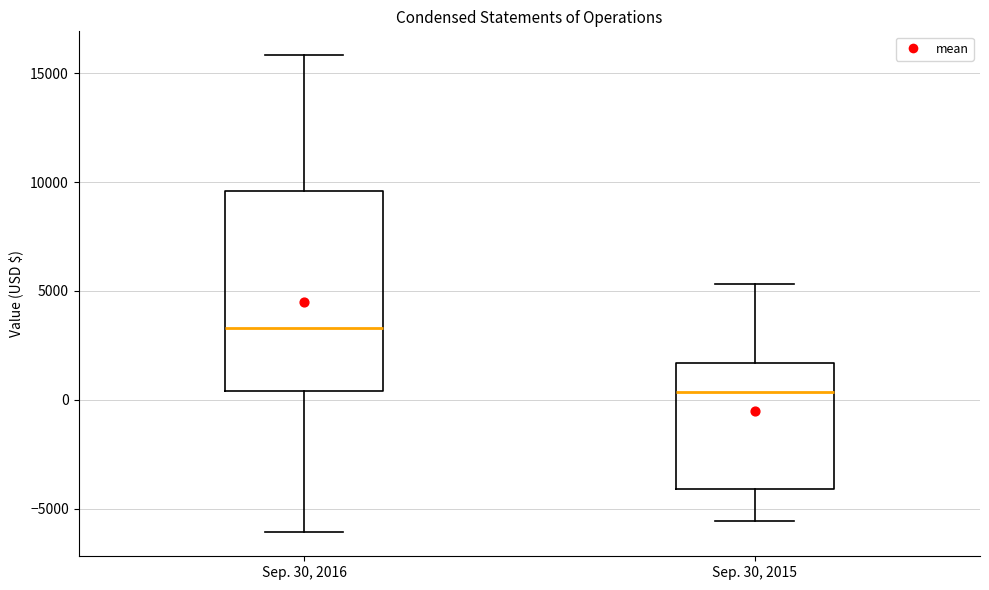

Which box's median line is the highest?

Sep. 30, 2016